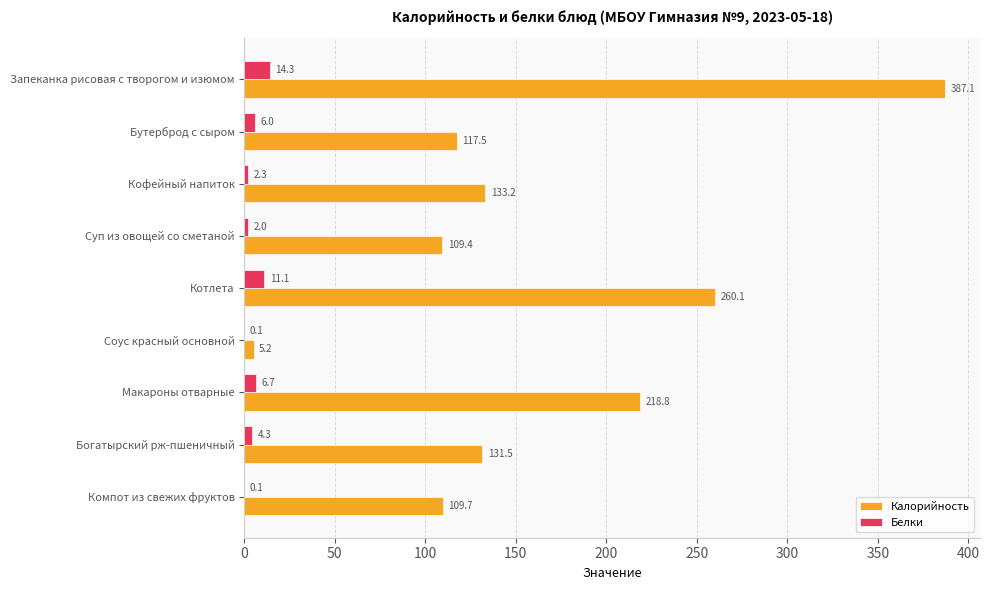

Which category has the highest value in the Белки series?

Запеканка рисовая с творогом и изюмом